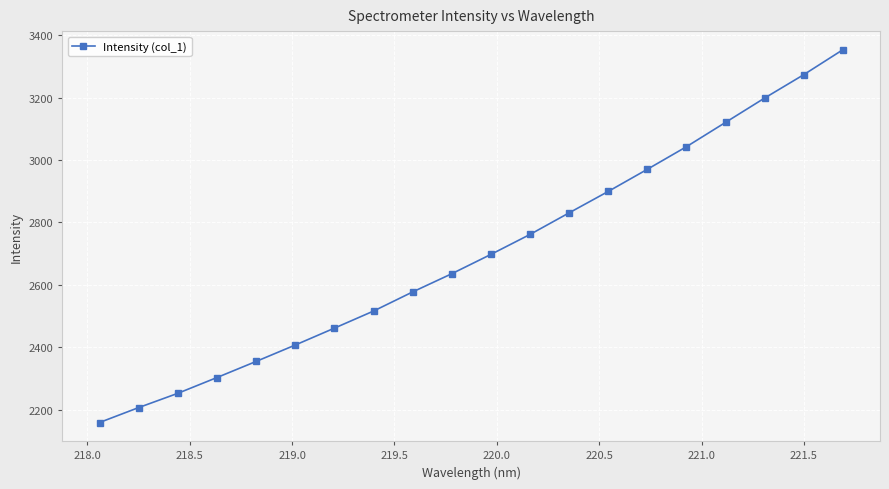

What is the value of the 5th point from the left?

2354.4